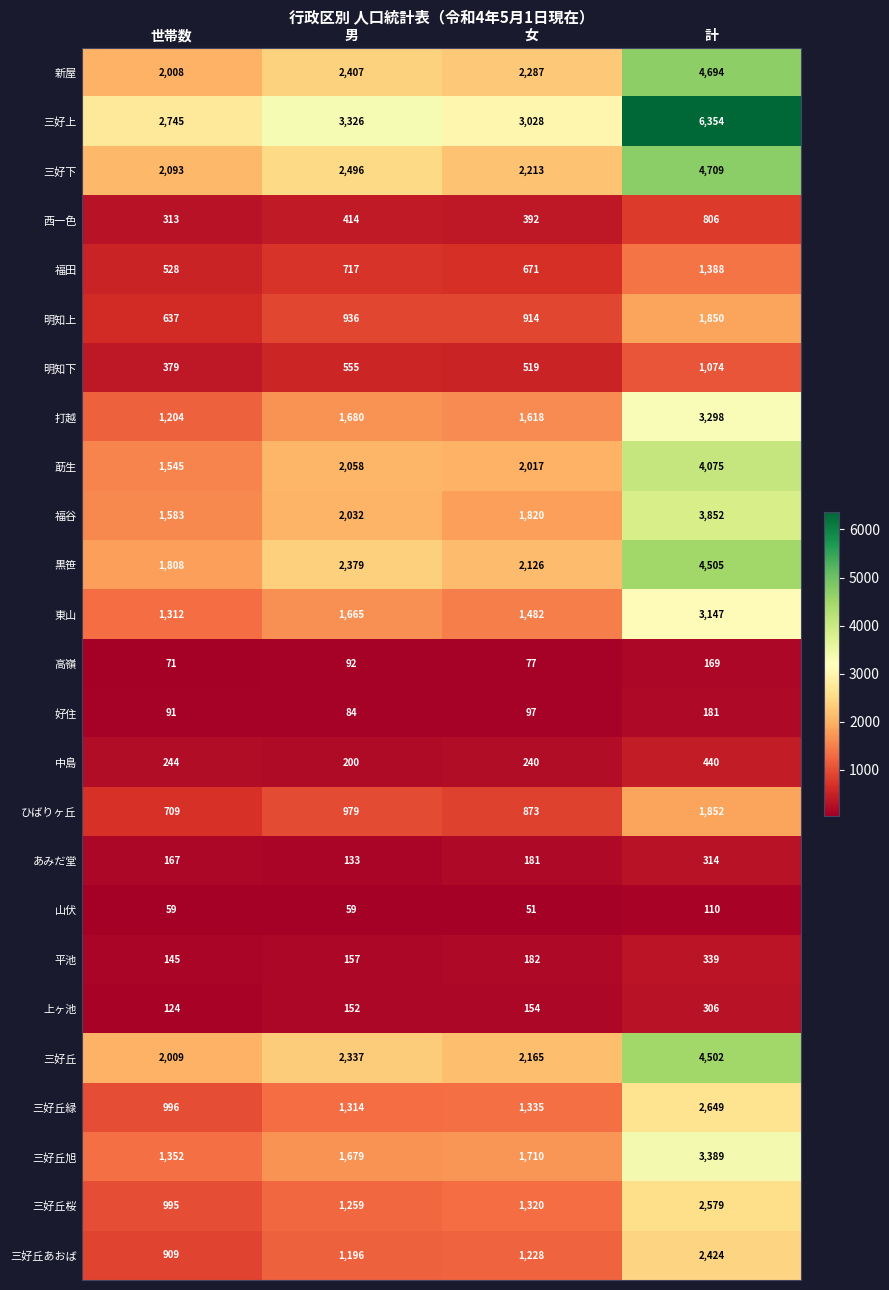

What is the difference between the maximum and minimum values in the 三好丘あおば series?

1515